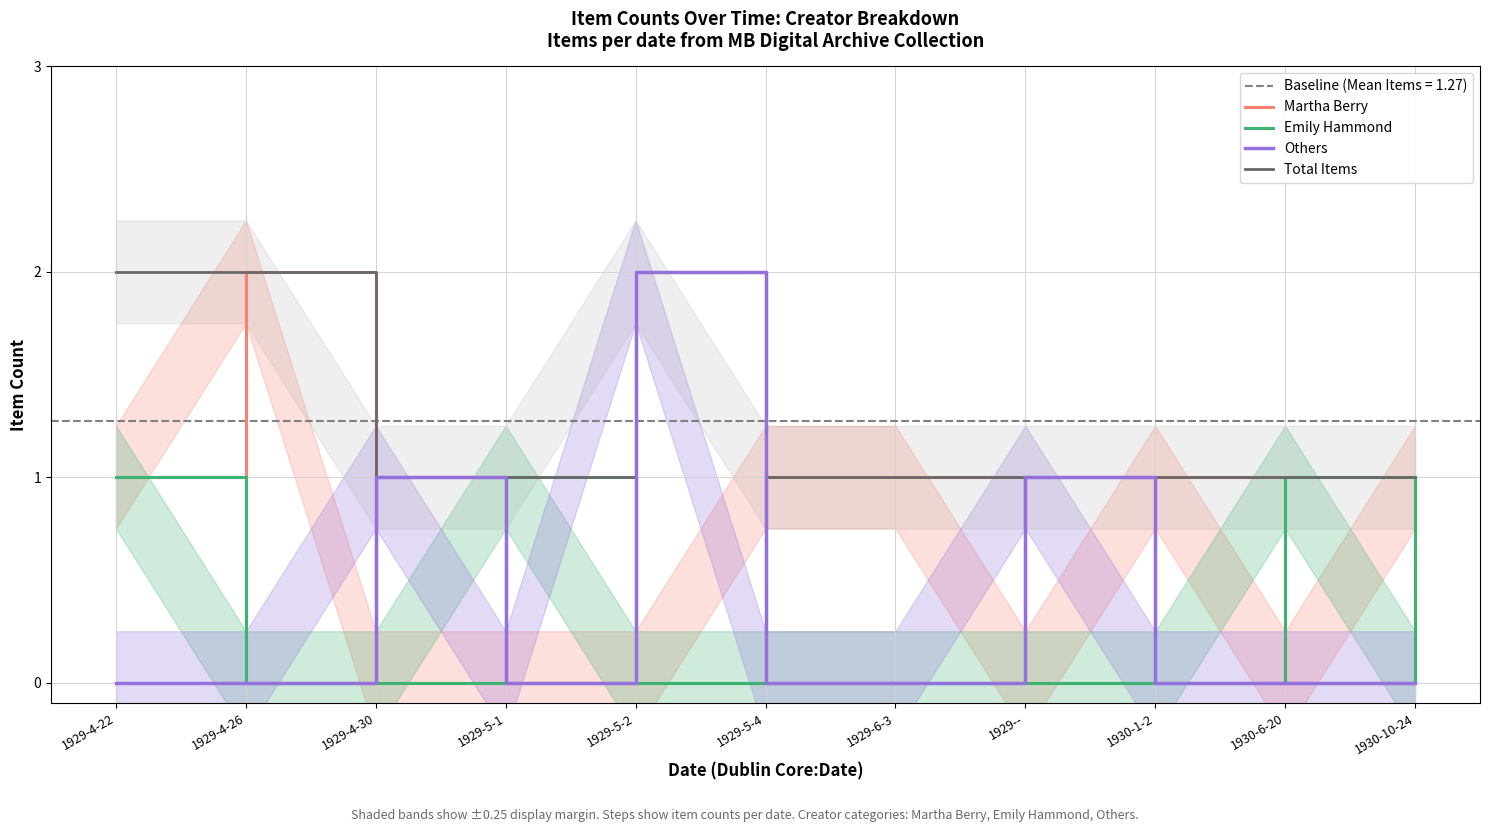

What is the difference between the Total Items values at 1930-10-24 and 1929-5-2?

1